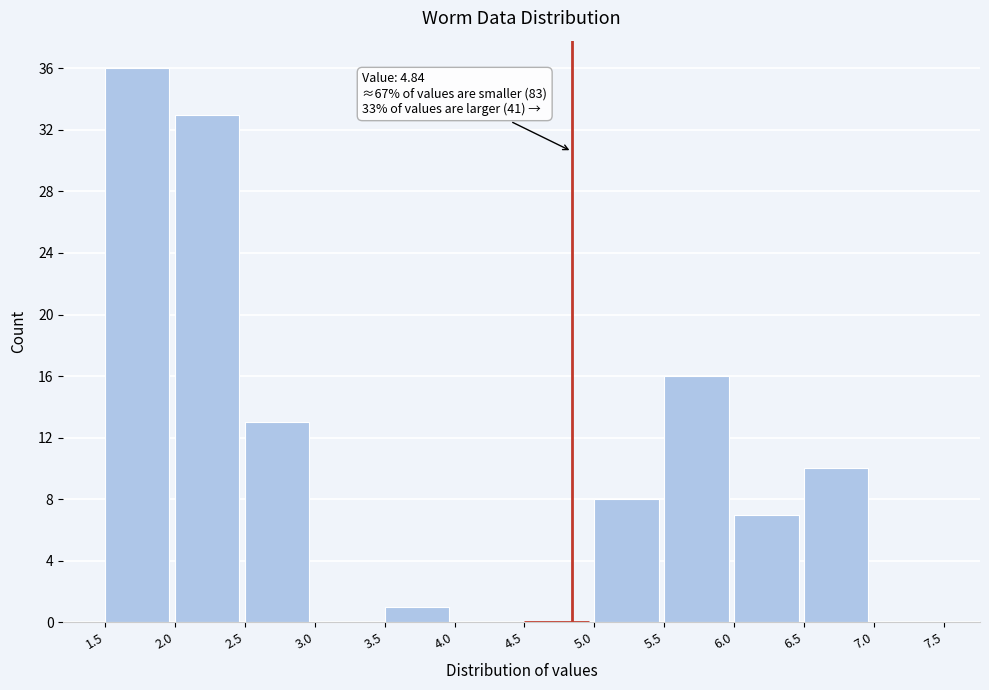

Over which range of the x-axis is the bar tallest?

1.5 to 2.0